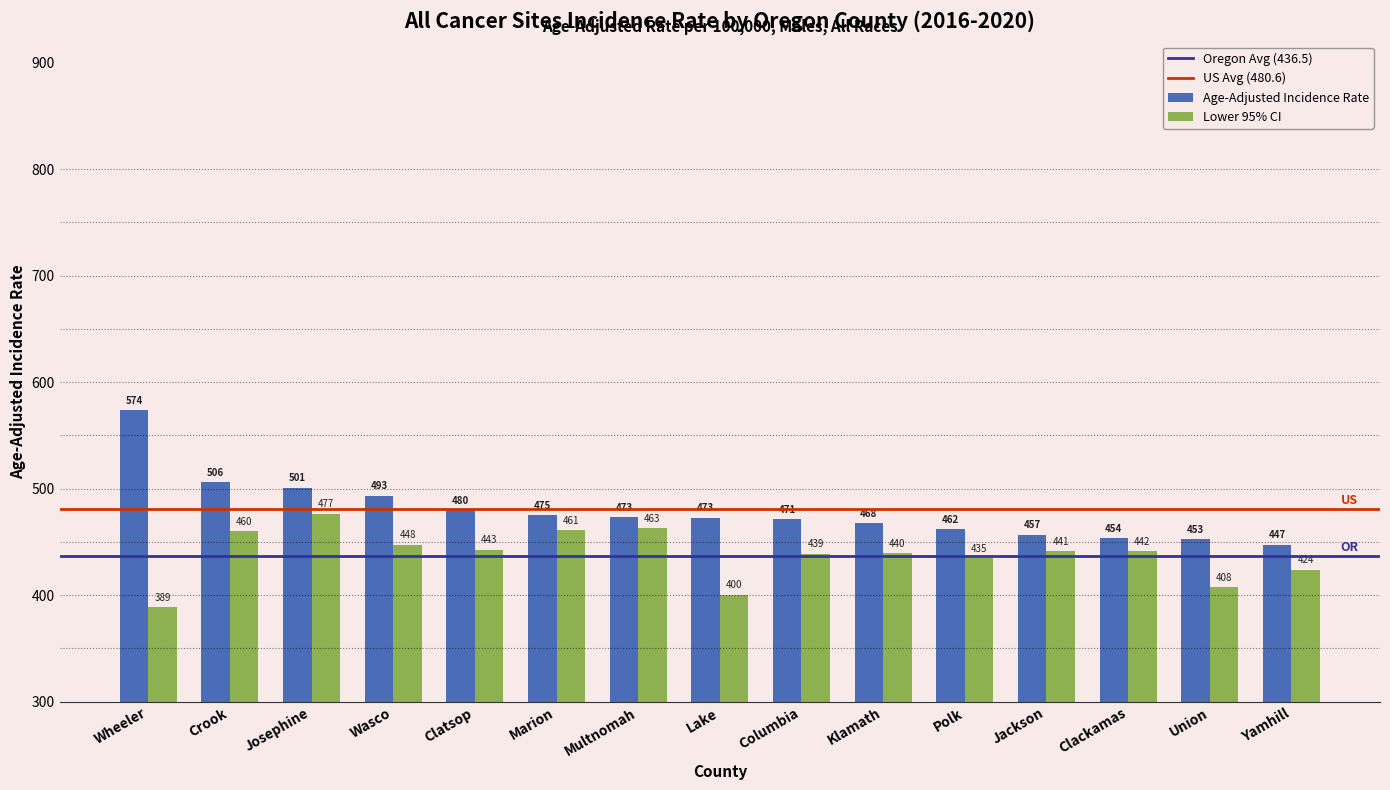

What is the approximate value of Lower 95% CI at Wheeler?

388.8